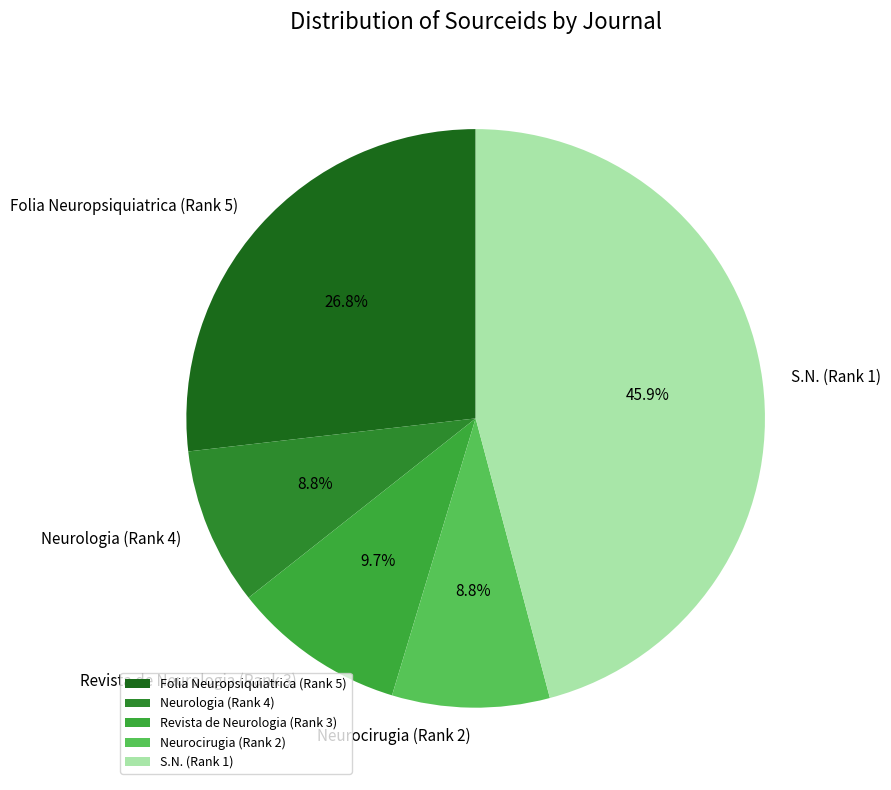

To the nearest percent, what portion does Neurocirugia (Rank 2) represent?

9%